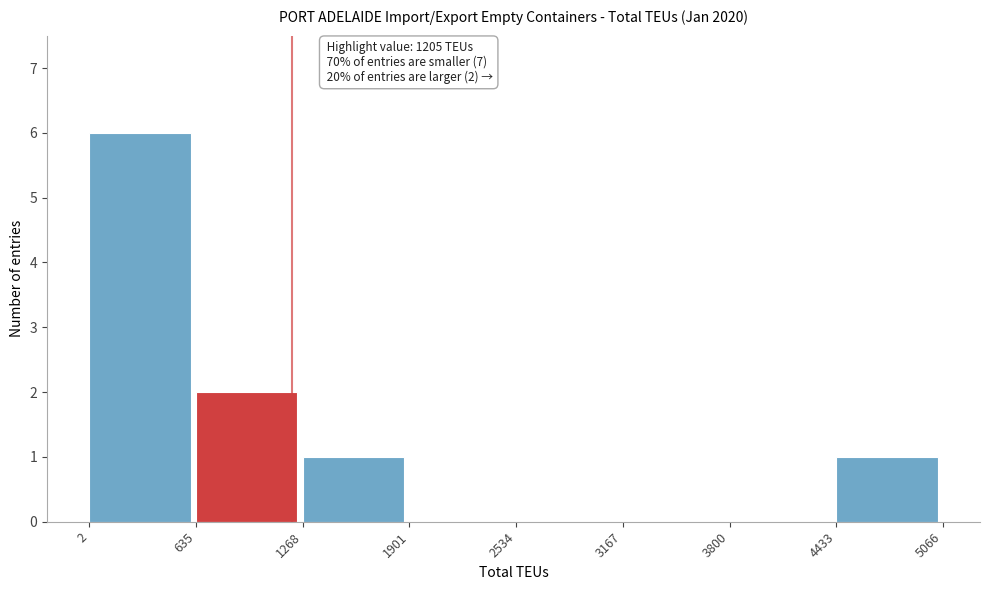

Which range on the x-axis has the tallest bar?

2 to 635